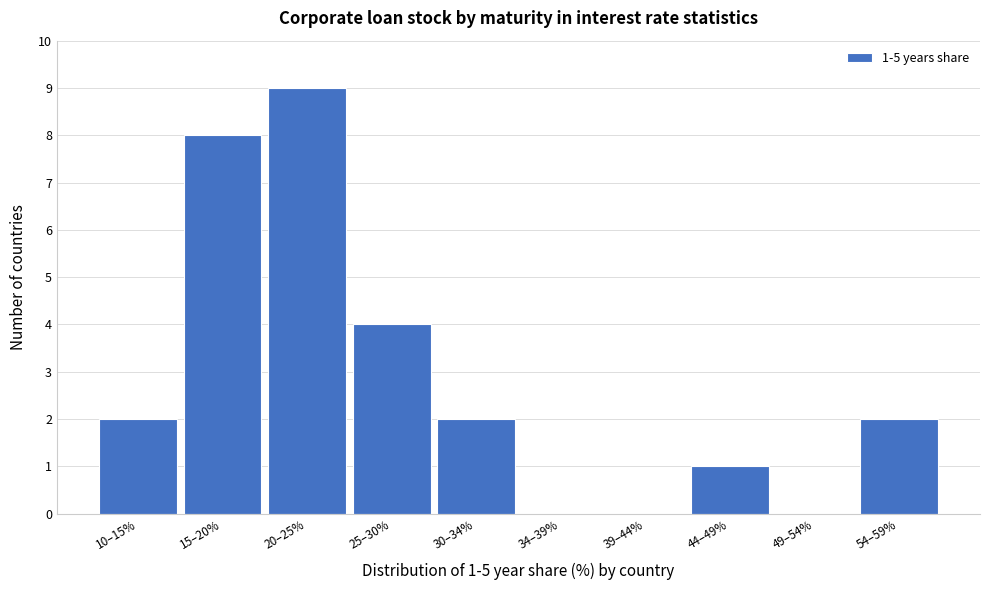

Reading left to right, list all the values displayed in this chart.

10–15%=2	15–20%=8	20–25%=9	25–30%=4	30–34%=2	34–39%=0	39–44%=0	44–49%=1	49–54%=0	54–59%=2